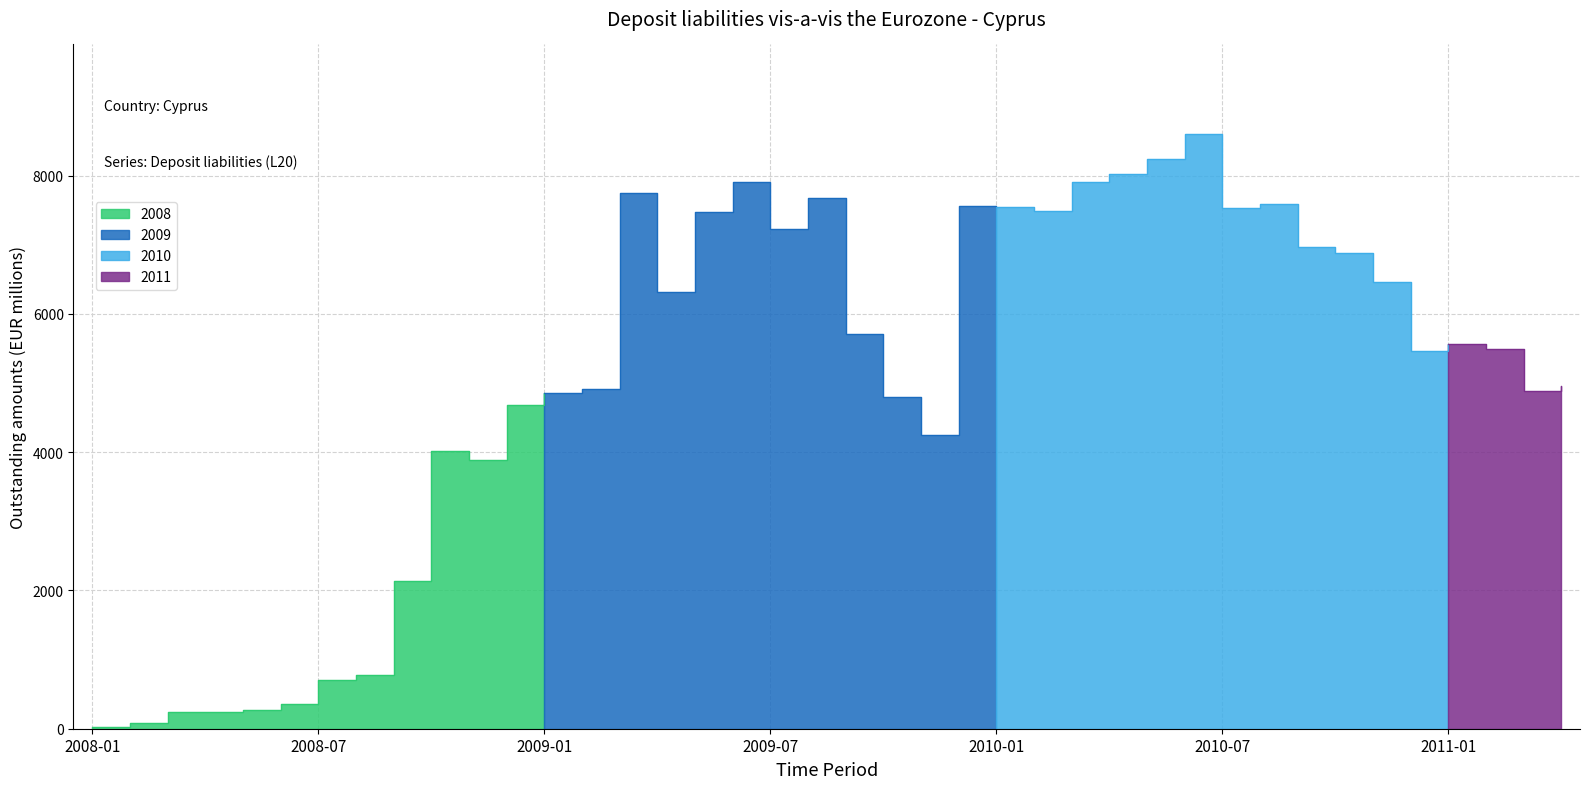

Between 2008-07 and 2010-12, which is larger?

2010-12